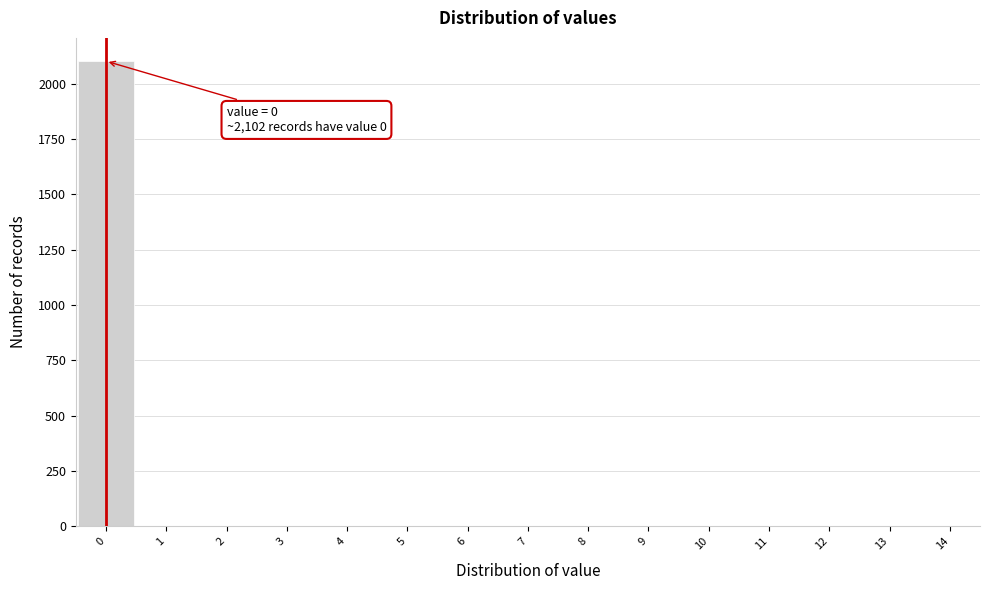

Over which range of the x-axis is the bar tallest?

-0.5 to 0.5